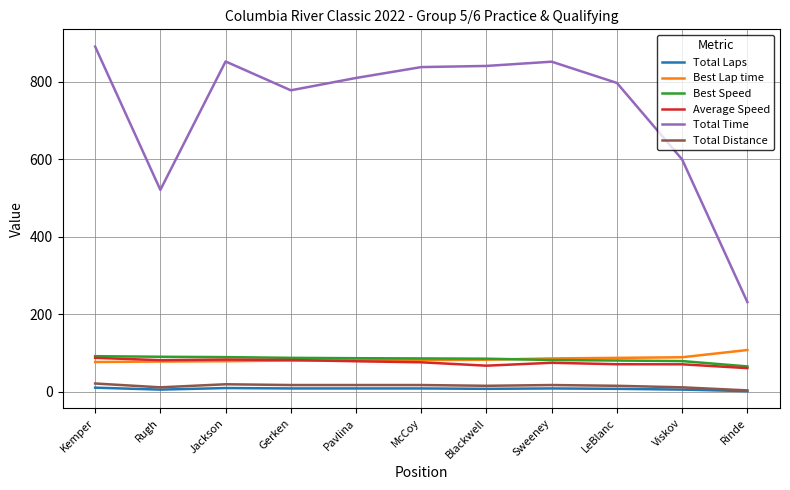

Between Rugh and Jackson, which series saw the biggest shift?

Total Time